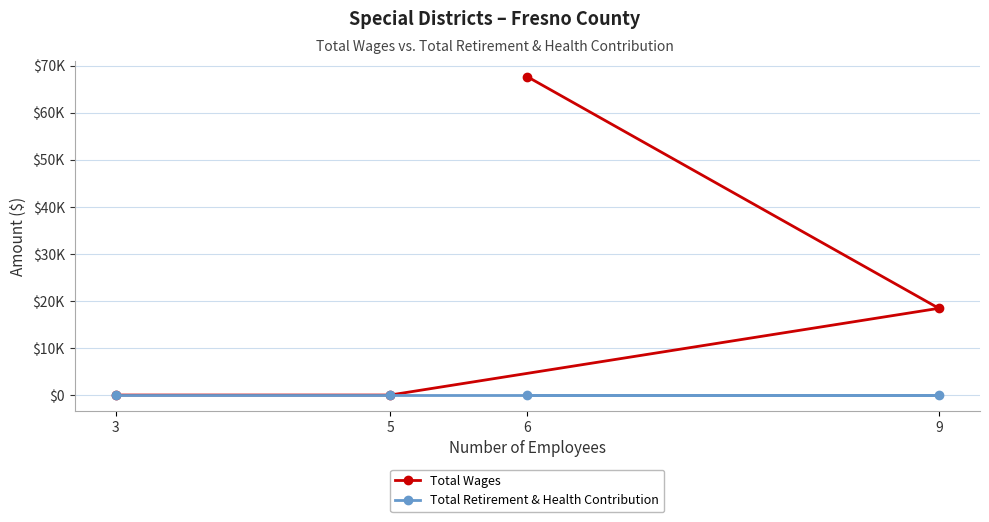

What value does the Total Wages series have at 9, to the nearest 50?

18450